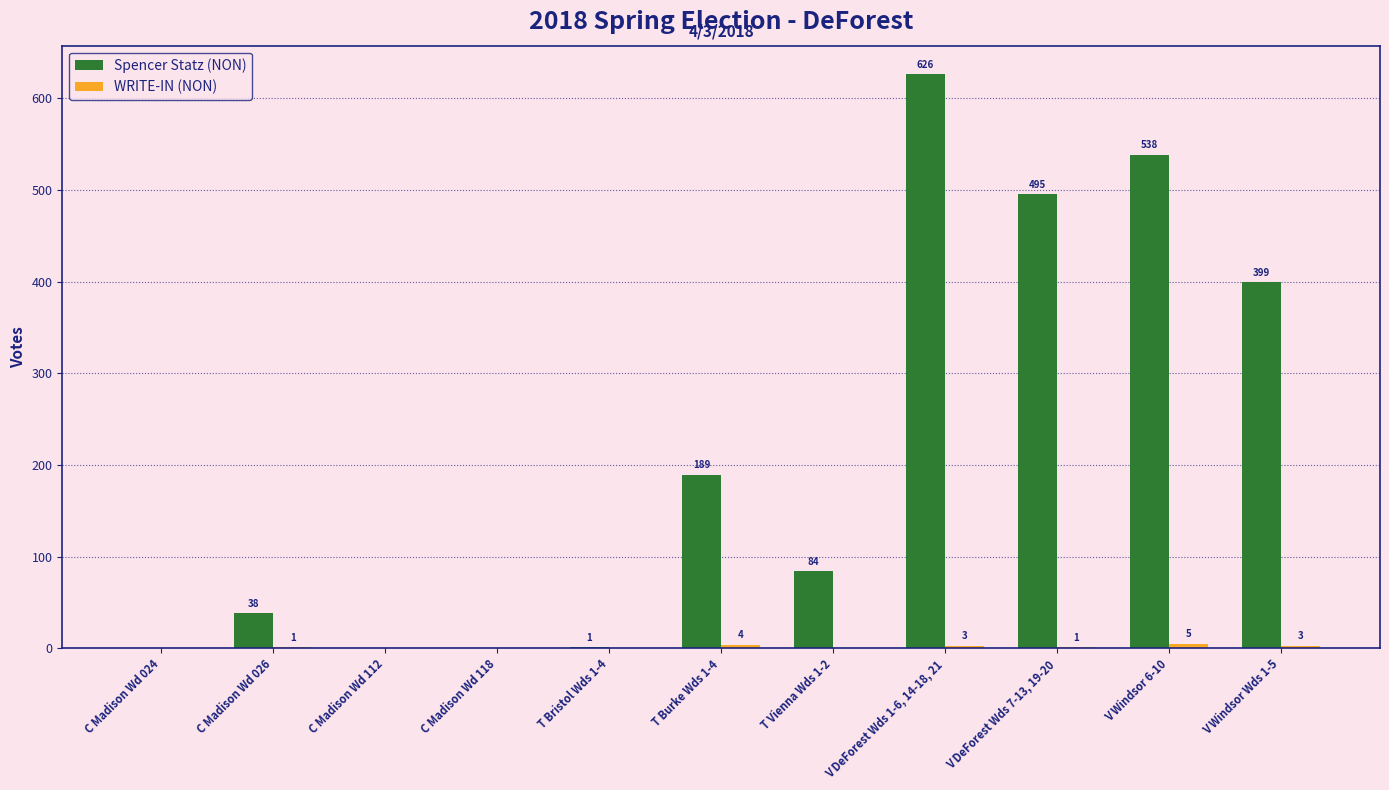

The value of Spencer Statz (NON) at T Burke Wds 1-4 is 189. True or false?

True